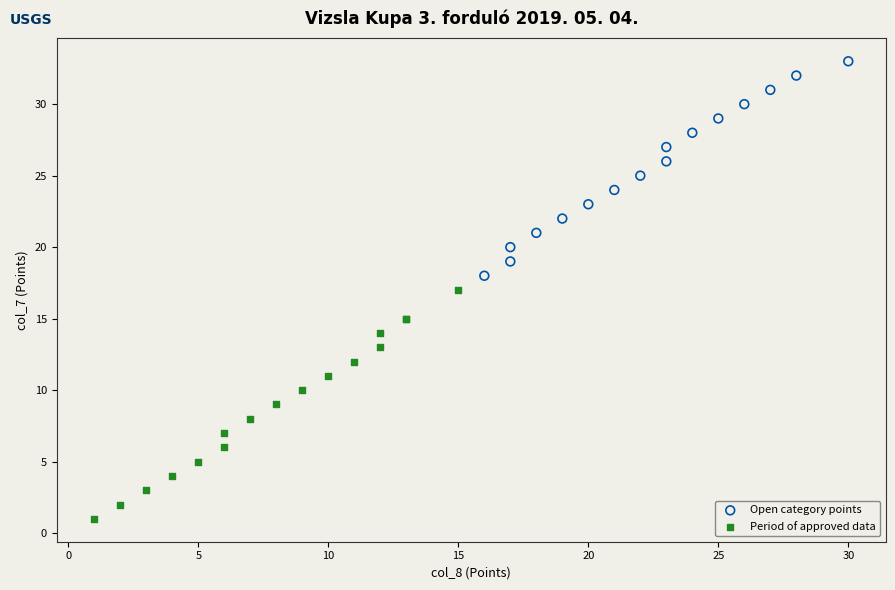

Which series reaches the minimum Y coordinate?

Period of approved data